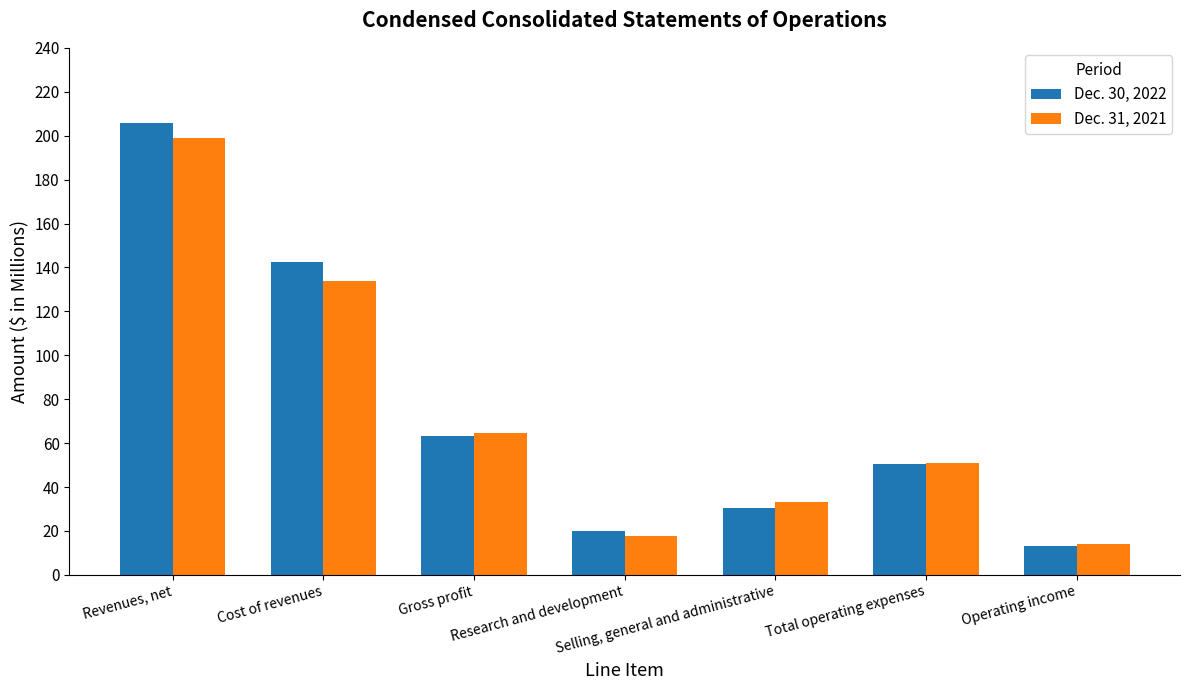

The Dec. 30, 2022 series shows 13.0 at Operating income. True or false?

True